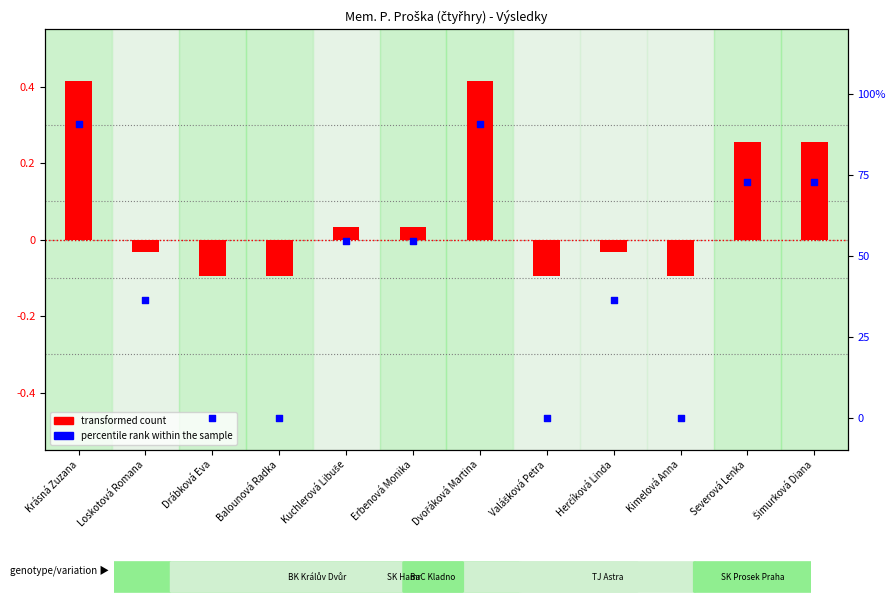

What are all the series names shown in the legend?

transformed count, percentile rank within the sample